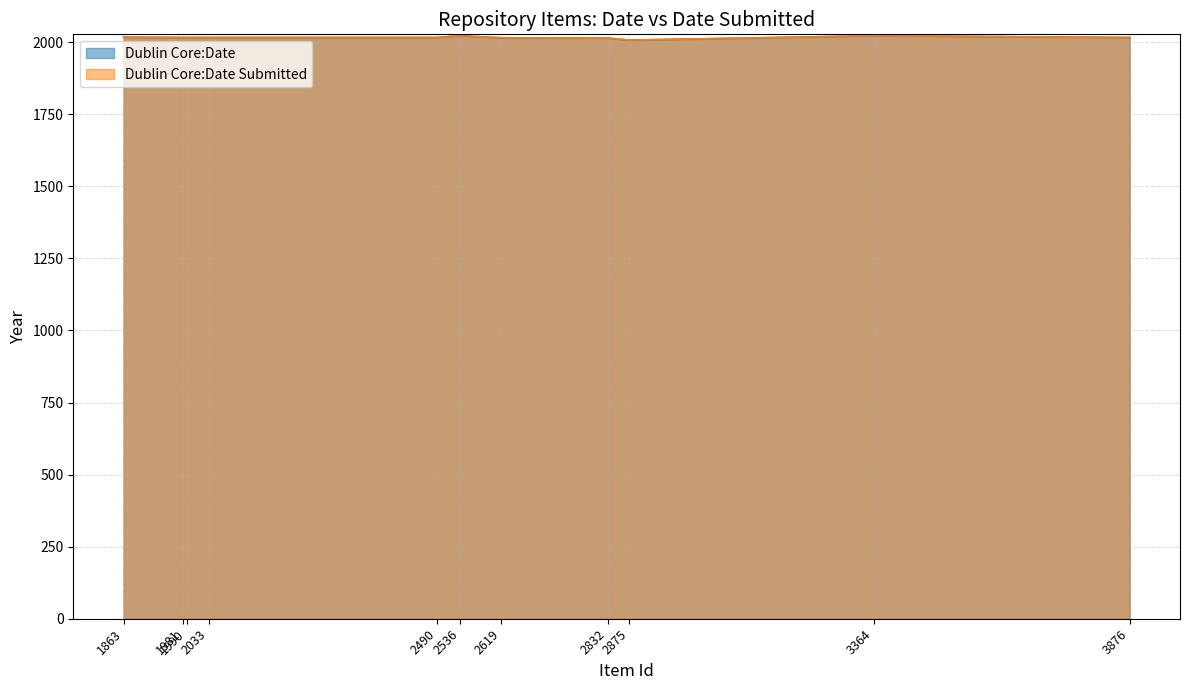

At which label does Dublin Core:Date Submitted first exceed 2016?

2536